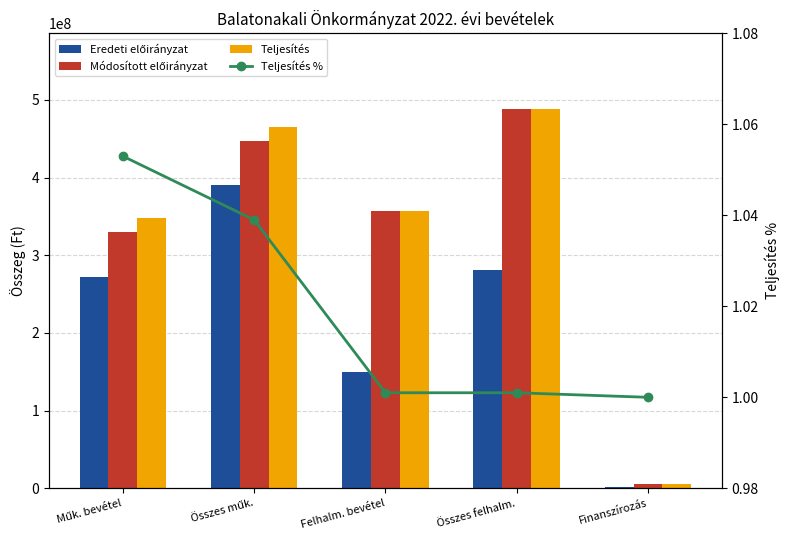

What position from the left is Összes műk.?

2